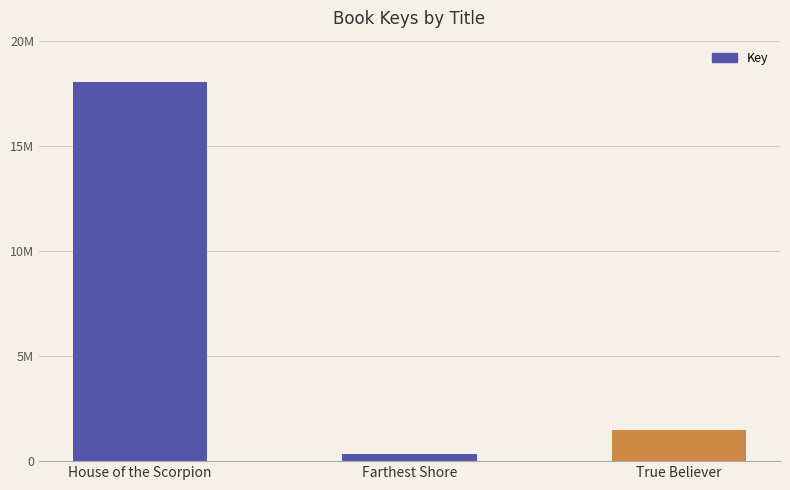

Reading left to right, what are all the values shown in this chart?

18019492	329990	1461256